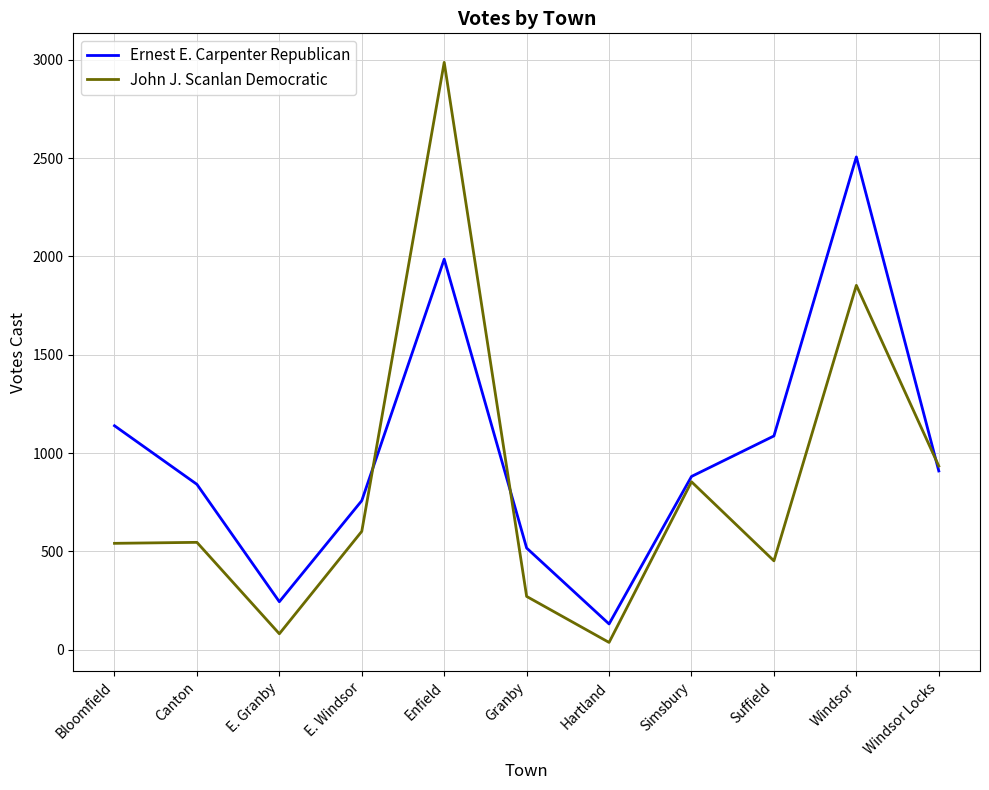

The value of John J. Scanlan Democratic at E. Granby is 81. True or false?

True